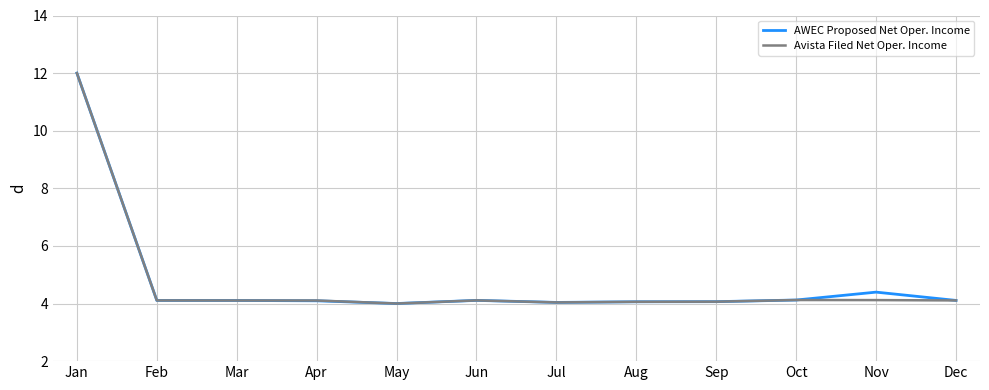

What is the approximate value of Avista Filed Net Oper. Income at Nov?

4.1